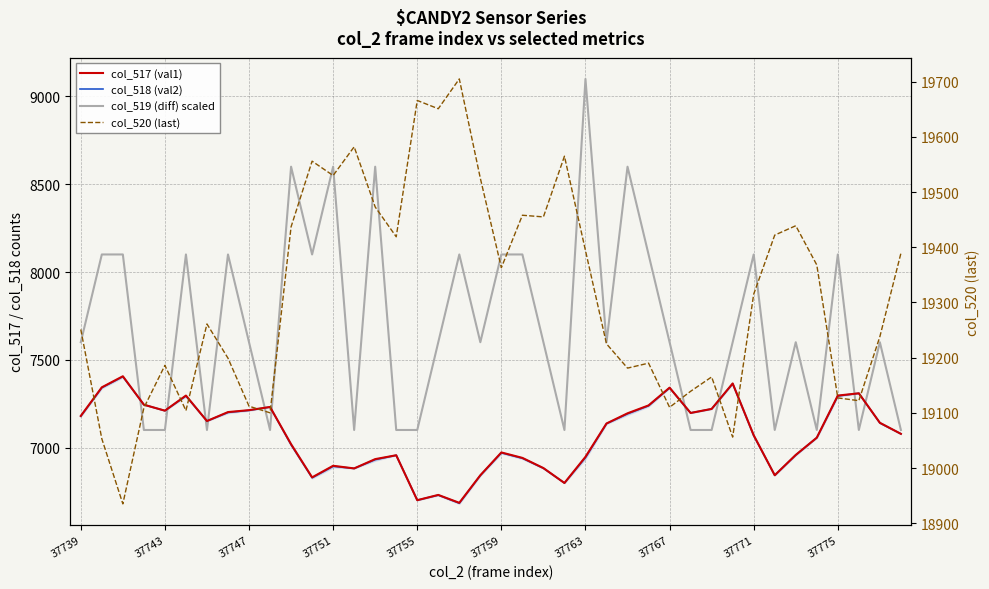

True or false: col_517 (val1) has a value of 6934 at 14.

True